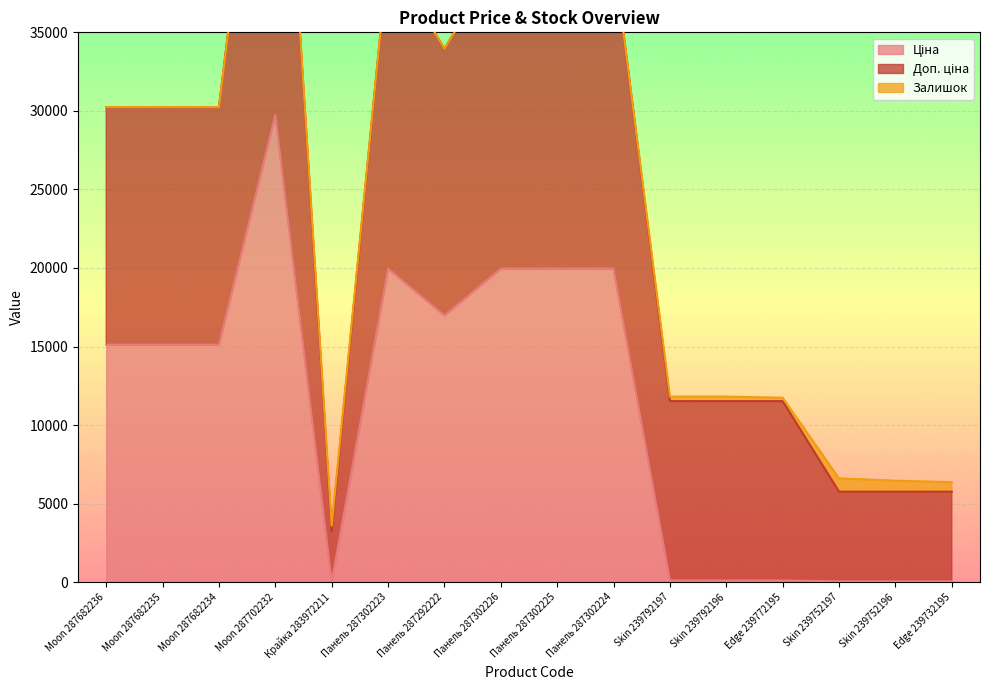

What is the label of the 2nd point from the left?

Moon 287682235